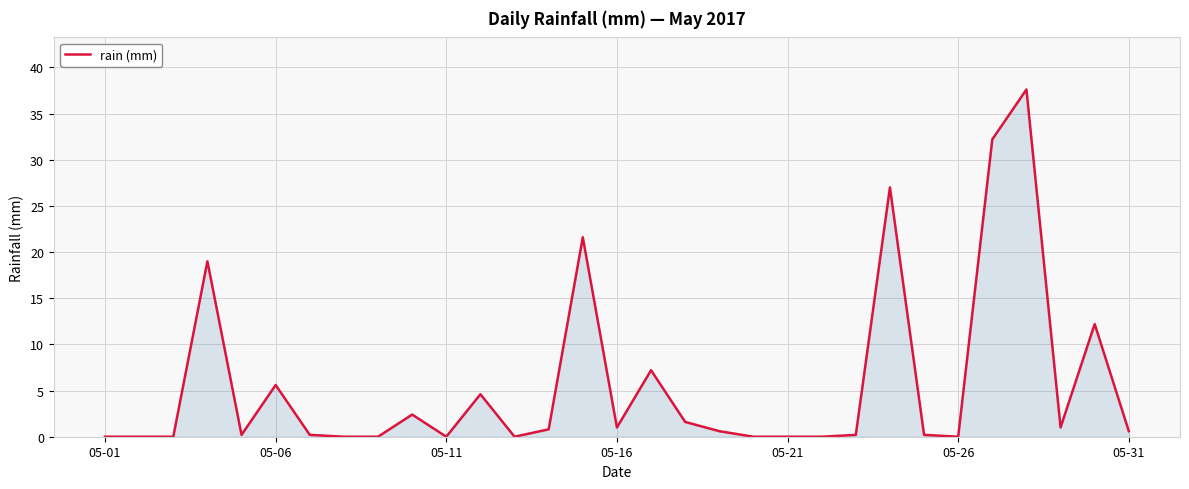

Does the chart display data point markers on the line(s)?

No